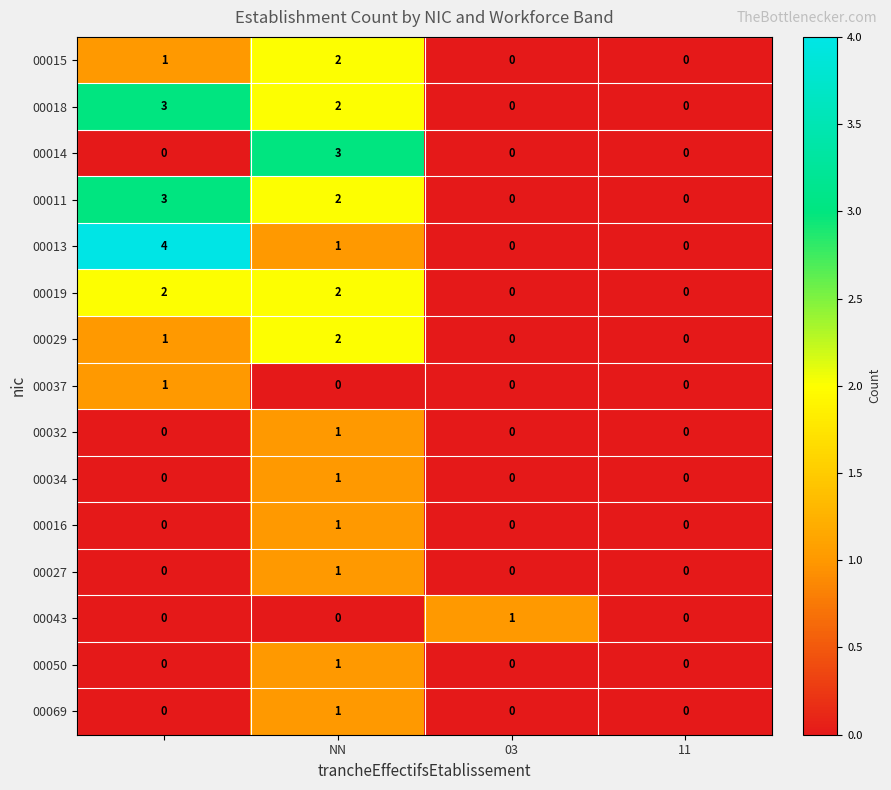

Which series has the largest range (max minus min)?

00013